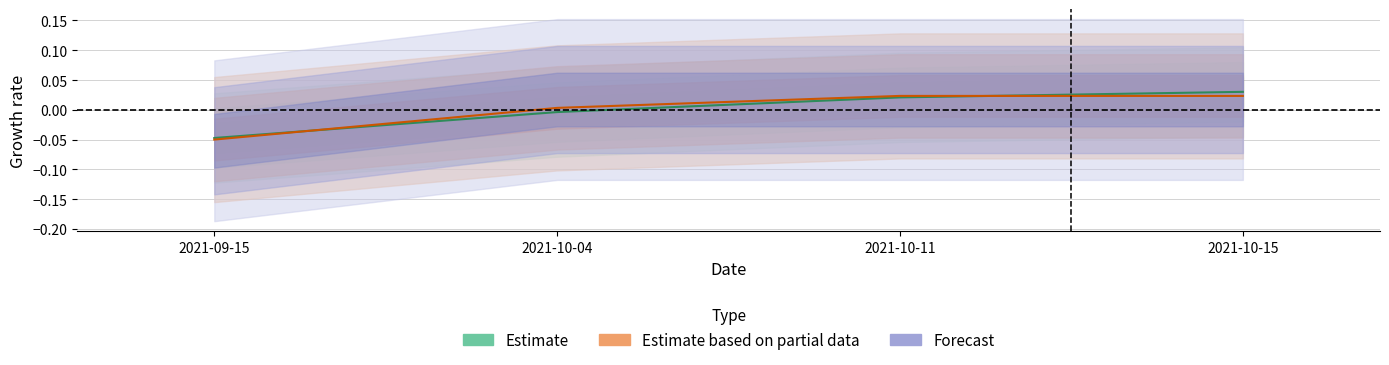

True or false: Estimate and Estimate based on partial data intersect in this chart.

True